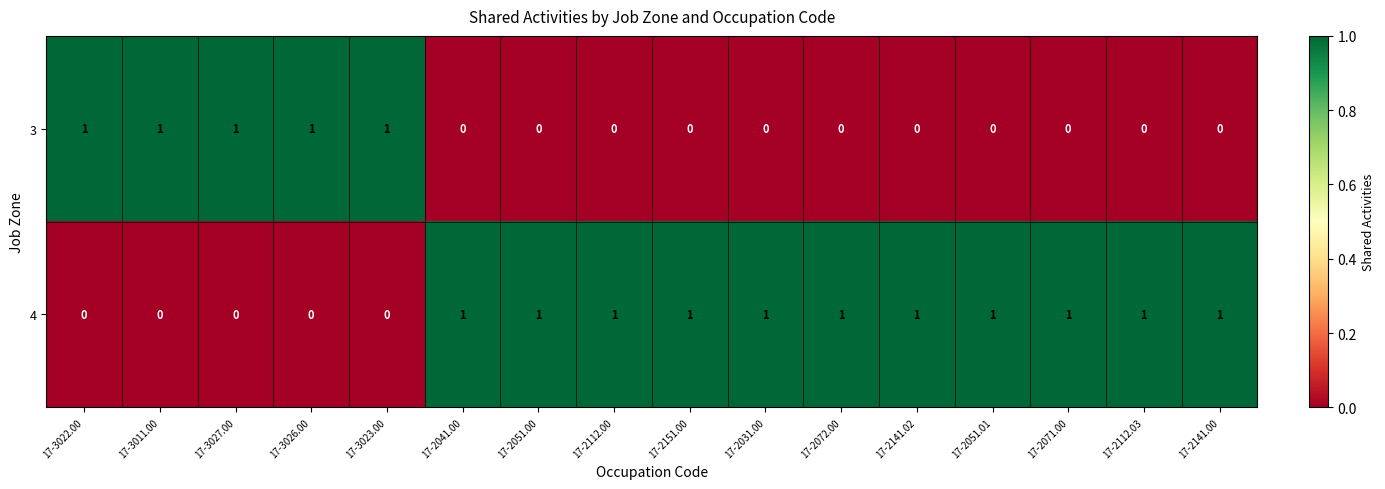

Is it true that 3 equals 0 at 17-3011.00?

False